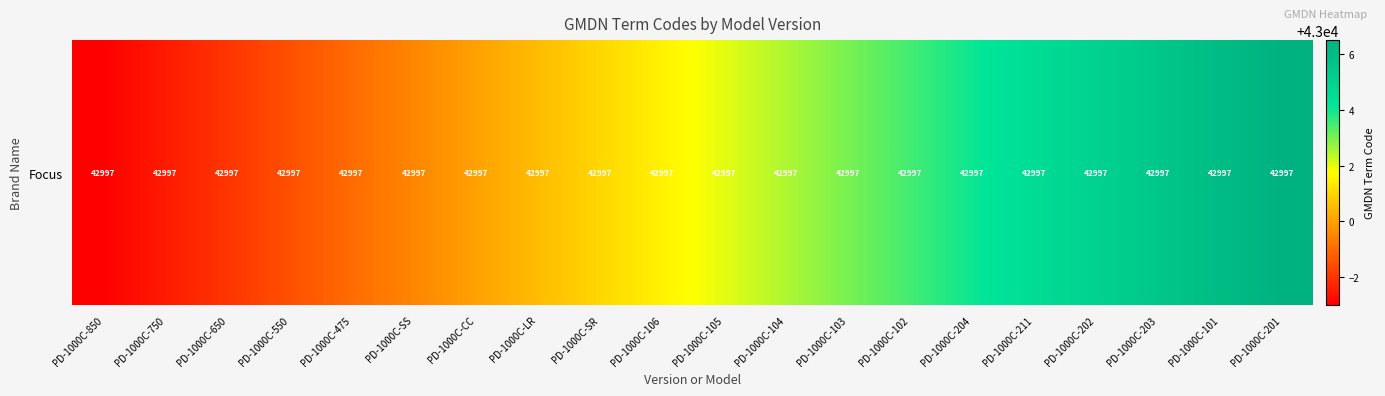

The value at PD-1000C-105 is 12380.1. True or false?

False